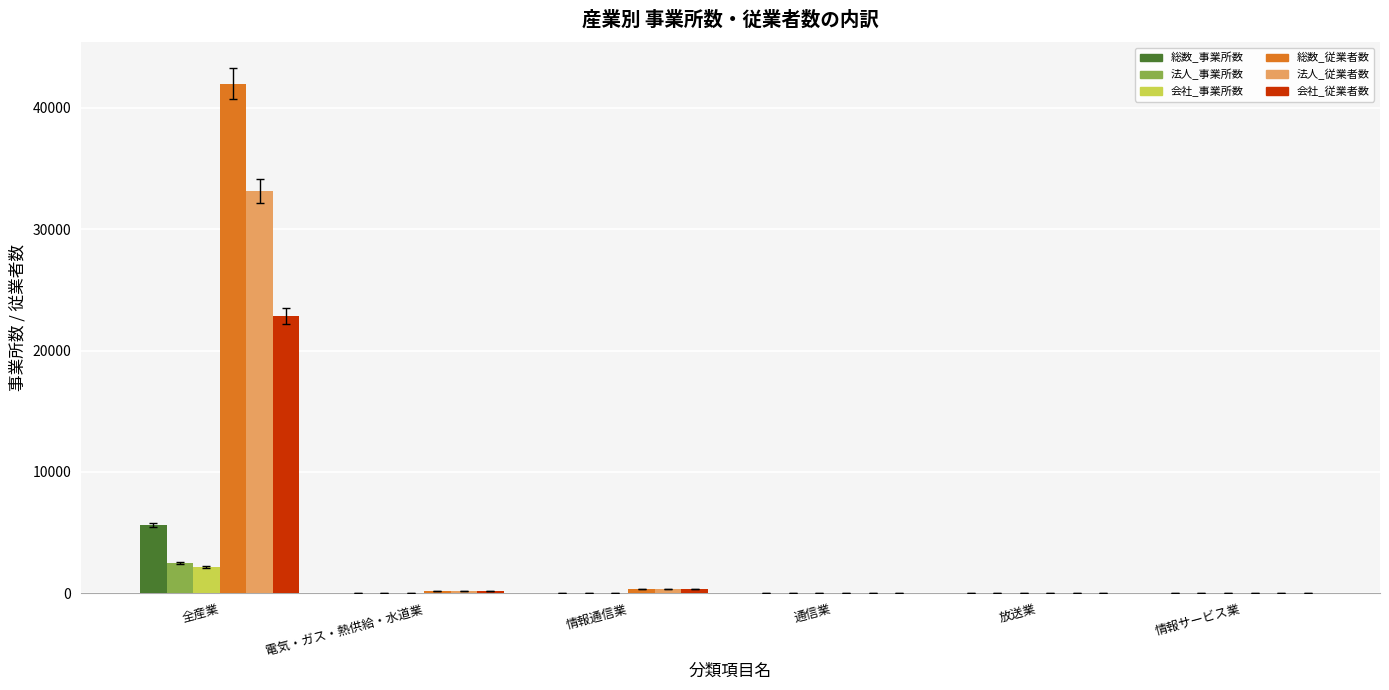

At which category is the sum across all series the highest?

全産業